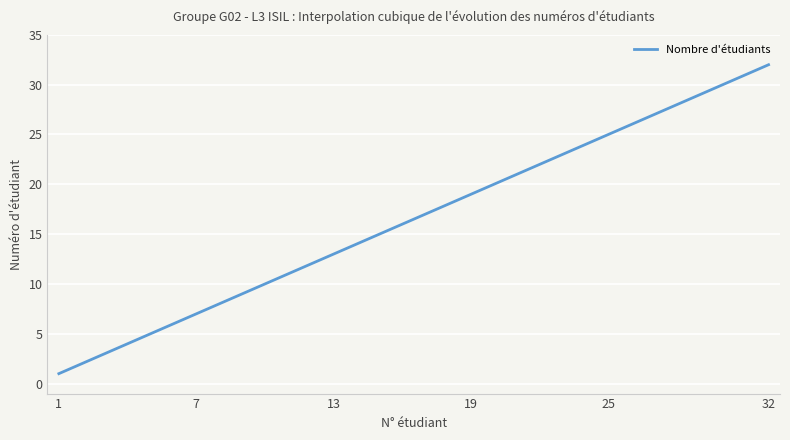

What is the difference between the maximum and minimum values?

31.0